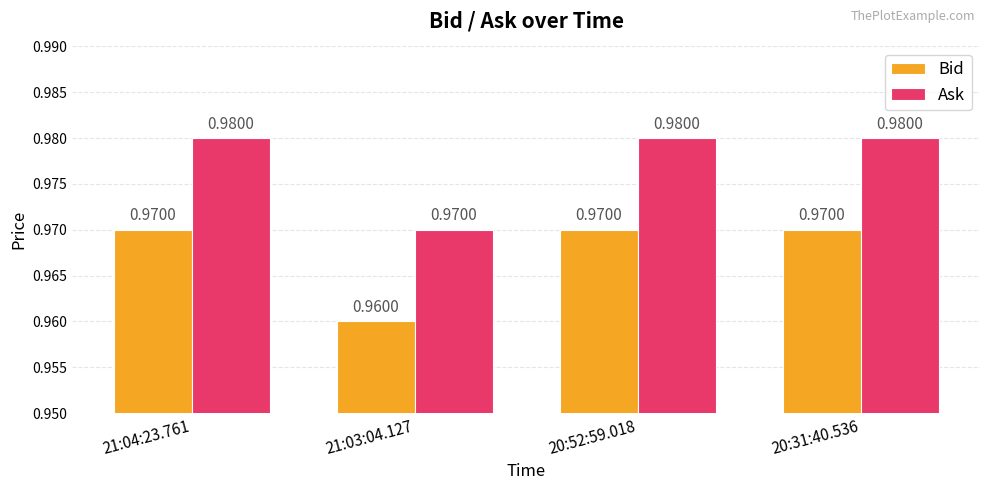

How many bars are there in total?

8